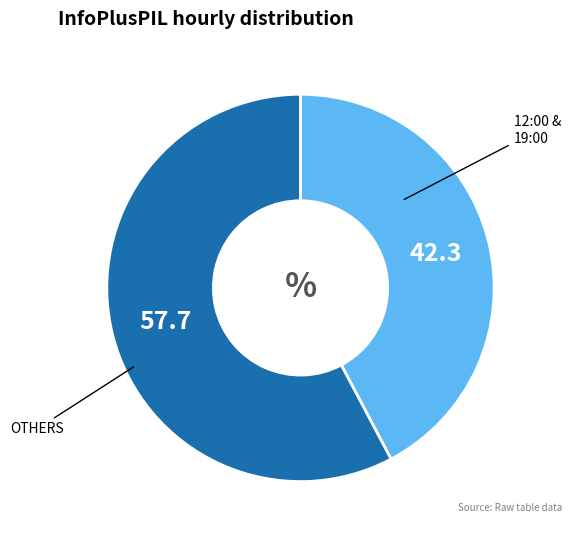

Is there a majority slice in this chart?

Yes